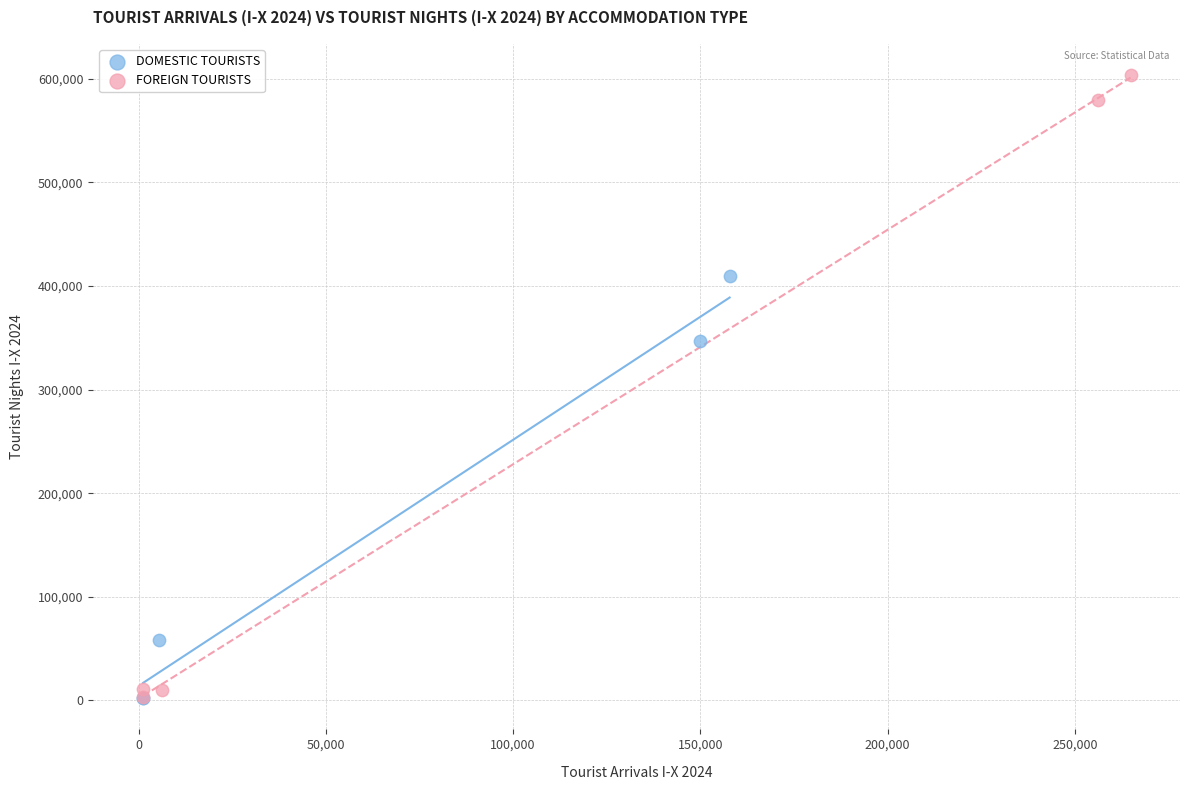

Which series has the widest spread of Y values?

FOREIGN TOURISTS